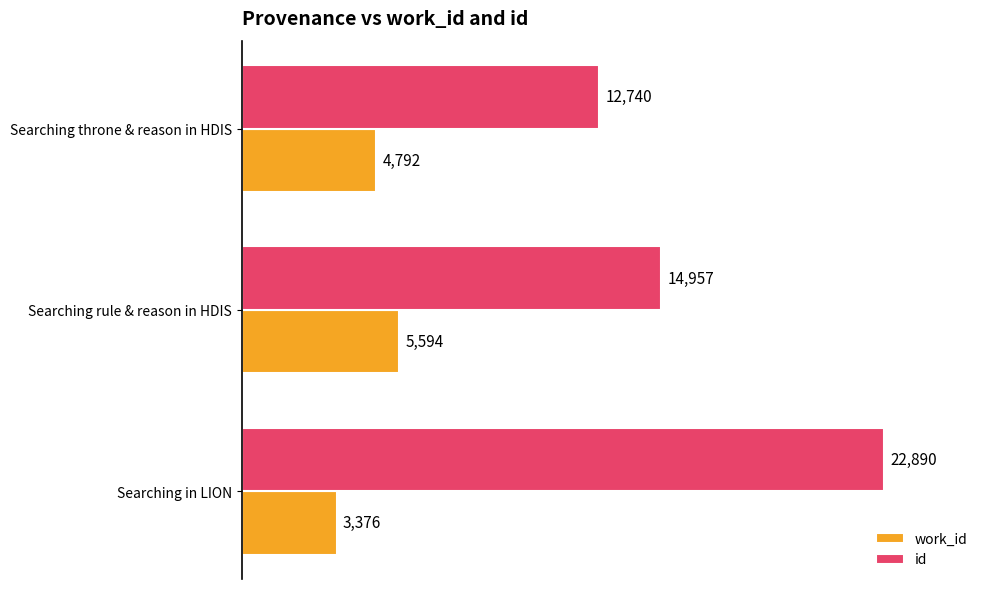

Rank the categories by id value from highest to lowest.

Searching in LION, Searching rule & reason in HDIS, Searching throne & reason in HDIS